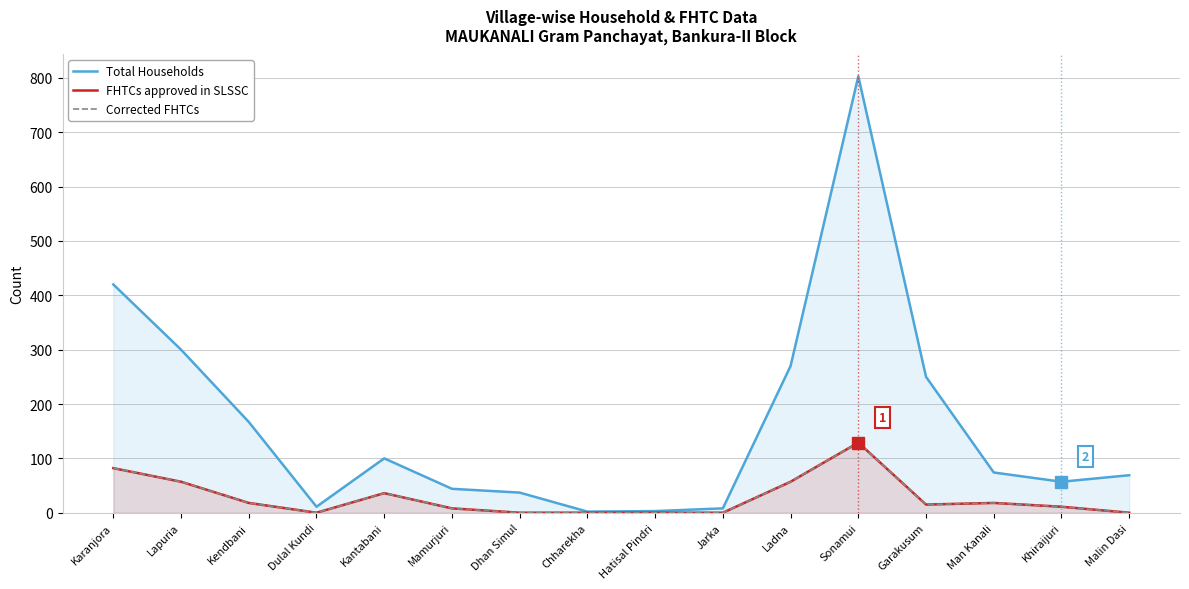

How many distinct data groups are displayed?

3